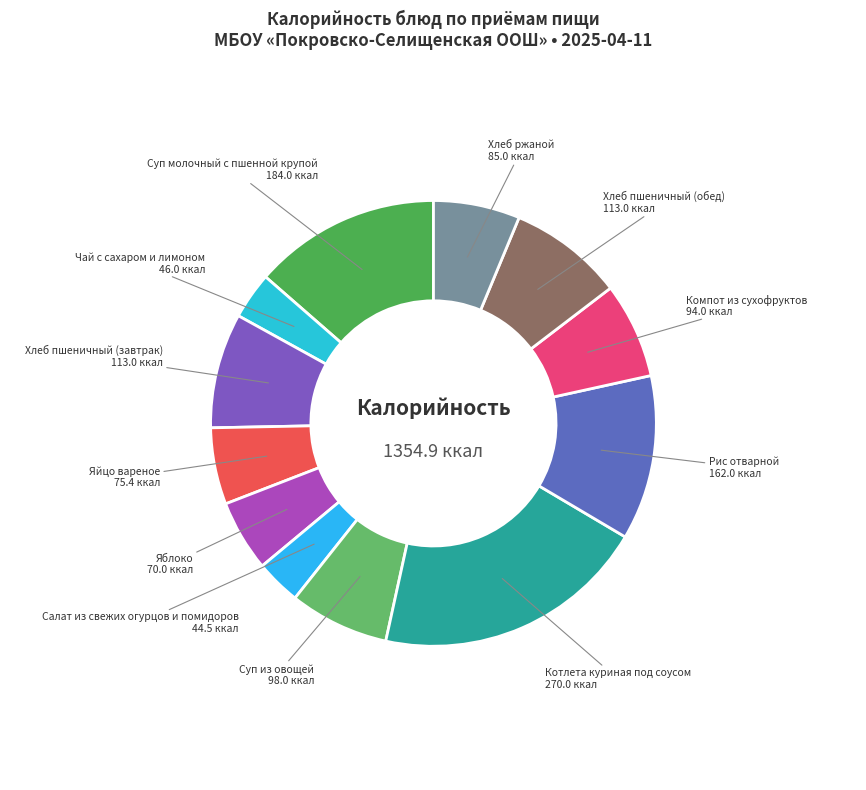

What is the ratio of the value at Хлеб ржаной to the value at Чай с сахаром и лимоном?

1.8